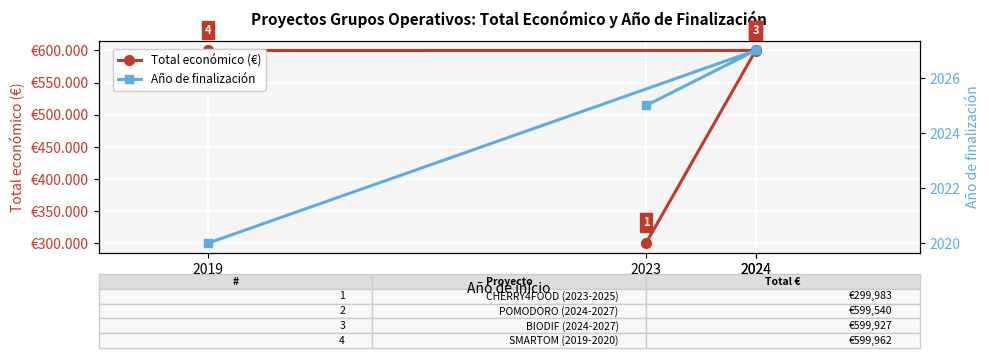

What is the label of the 1st point from the left?

2023